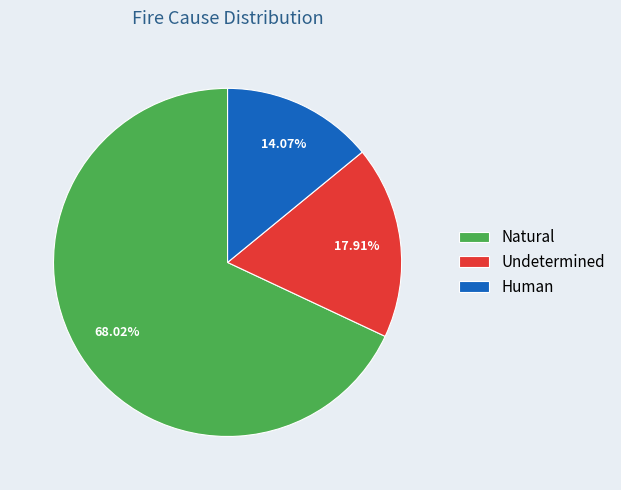

Approximately how many times larger is the value at Undetermined compared to Human?

1.3